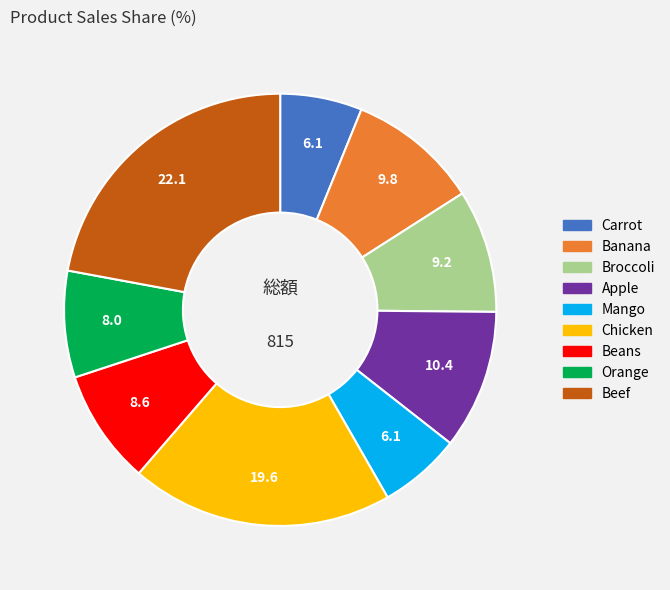

Is there a majority slice in this chart?

No